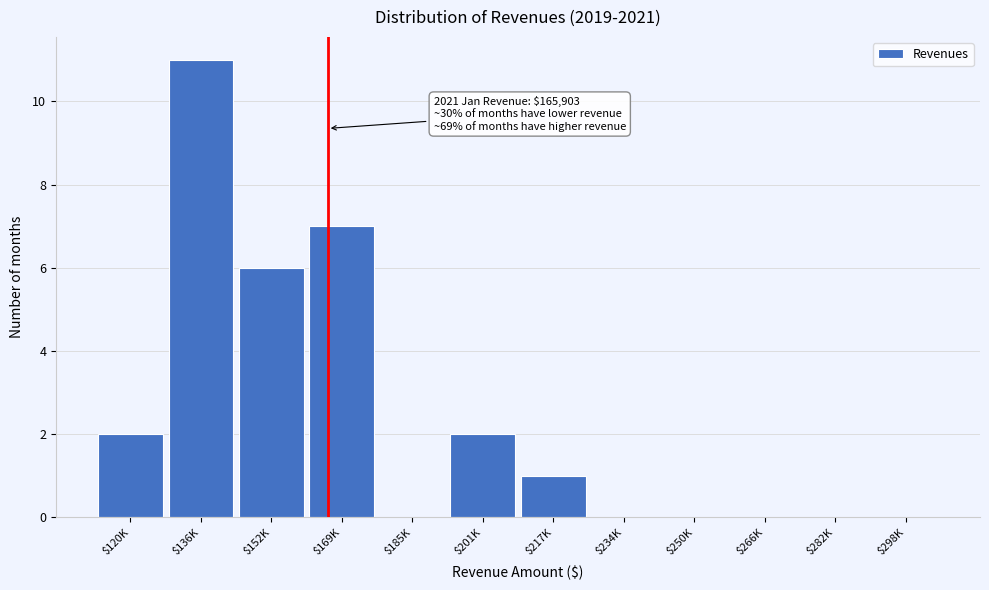

What is the sum of all values?

29